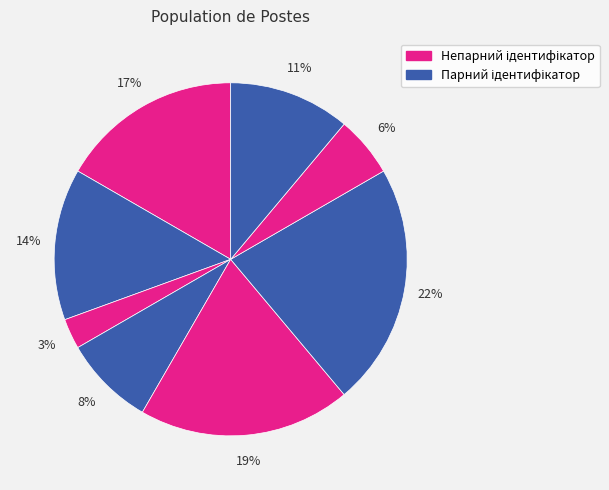

Count the number of slices in the pie.

8